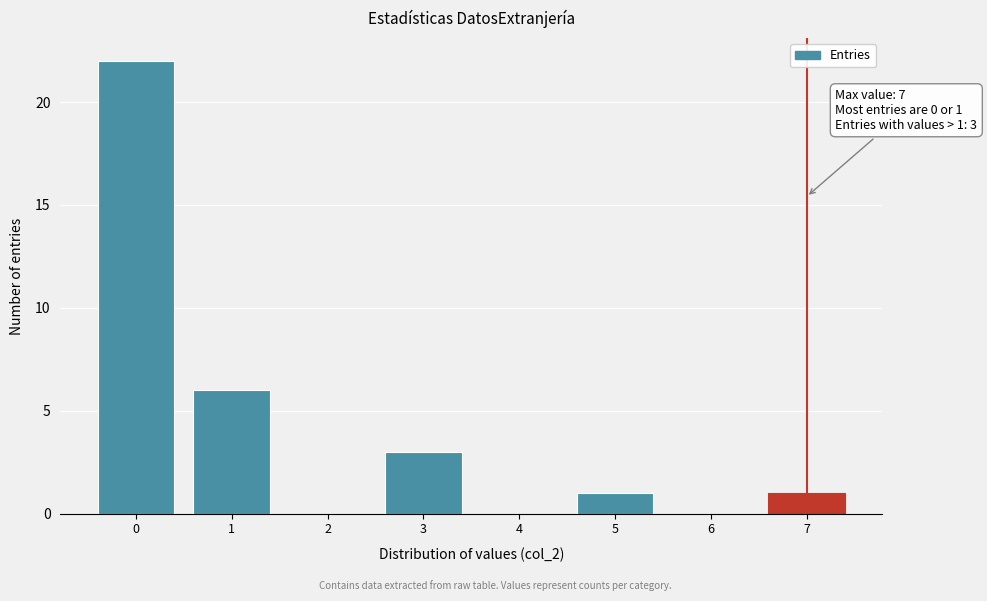

Over which range of the x-axis is the bar tallest?

-0.5 to 0.5